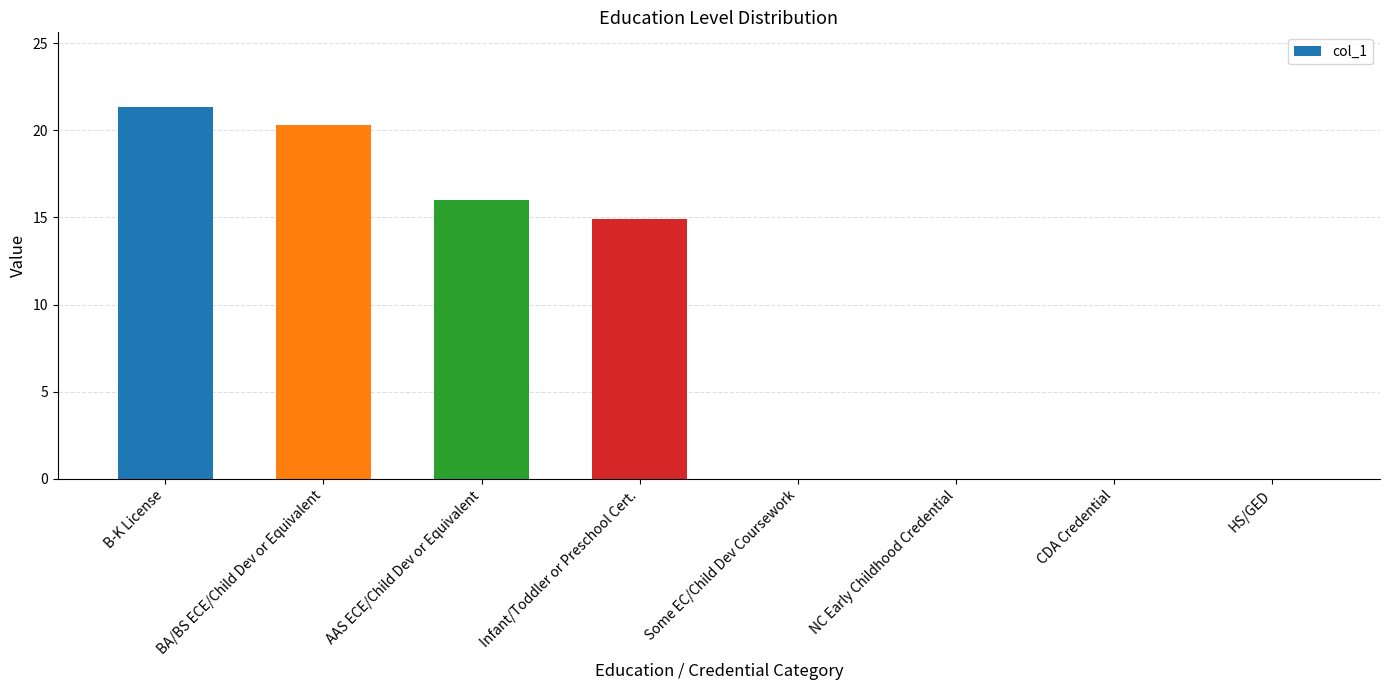

What is the sum of the values at BA/BS ECE/Child Dev or Equivalent and HS/GED?

20.3